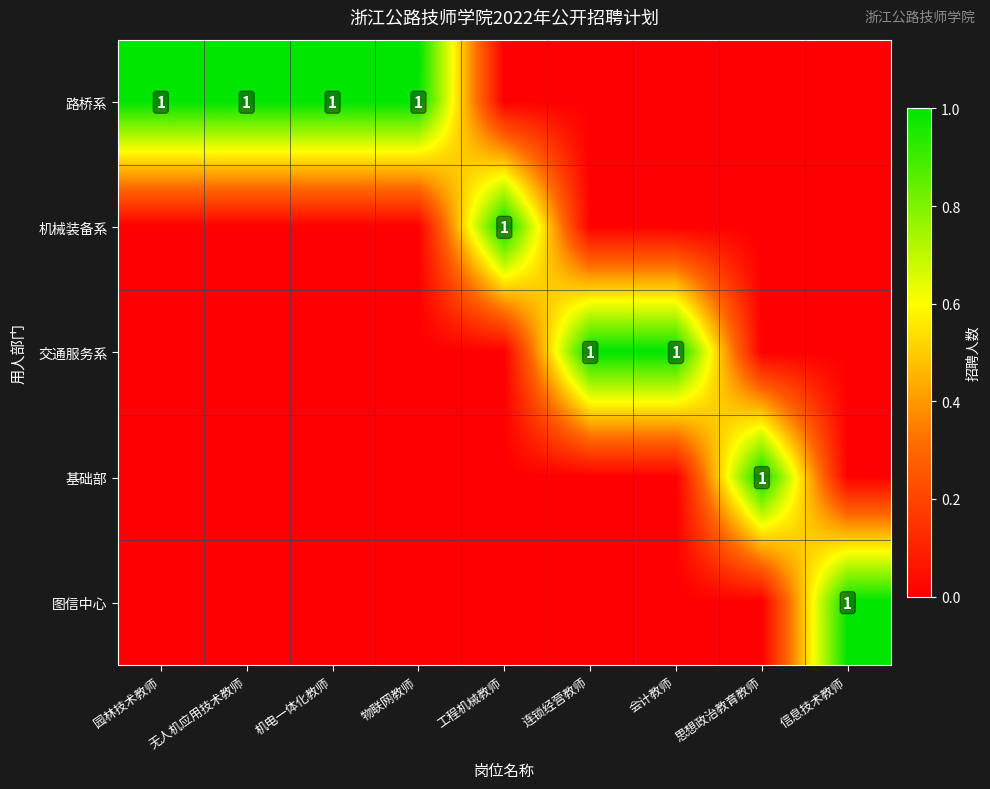

Is it true that 路桥系 equals 1 at 无人机应用技术教师?

True